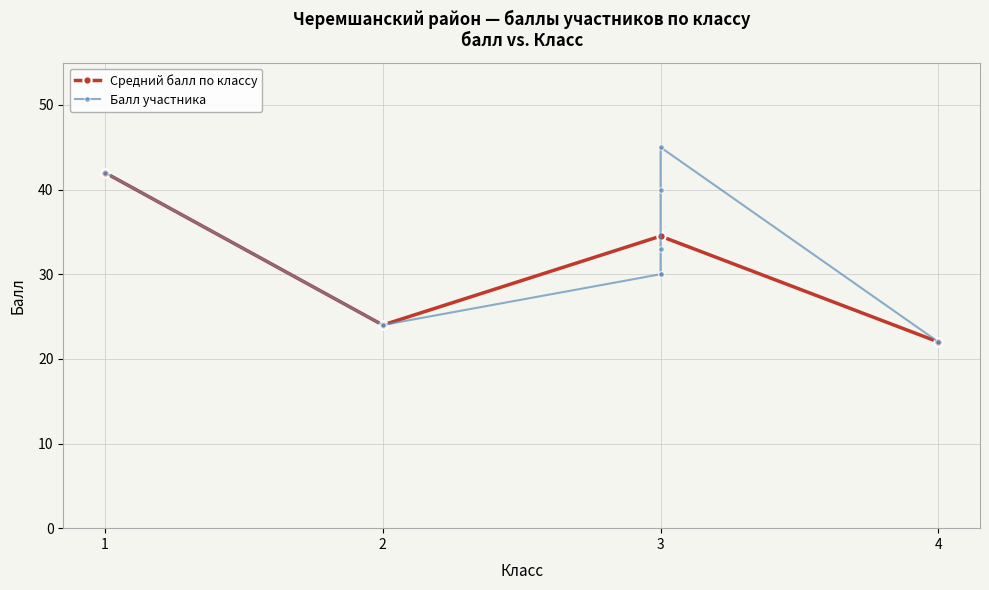

At which category does Средний балл по классу reach its first local peak?

3